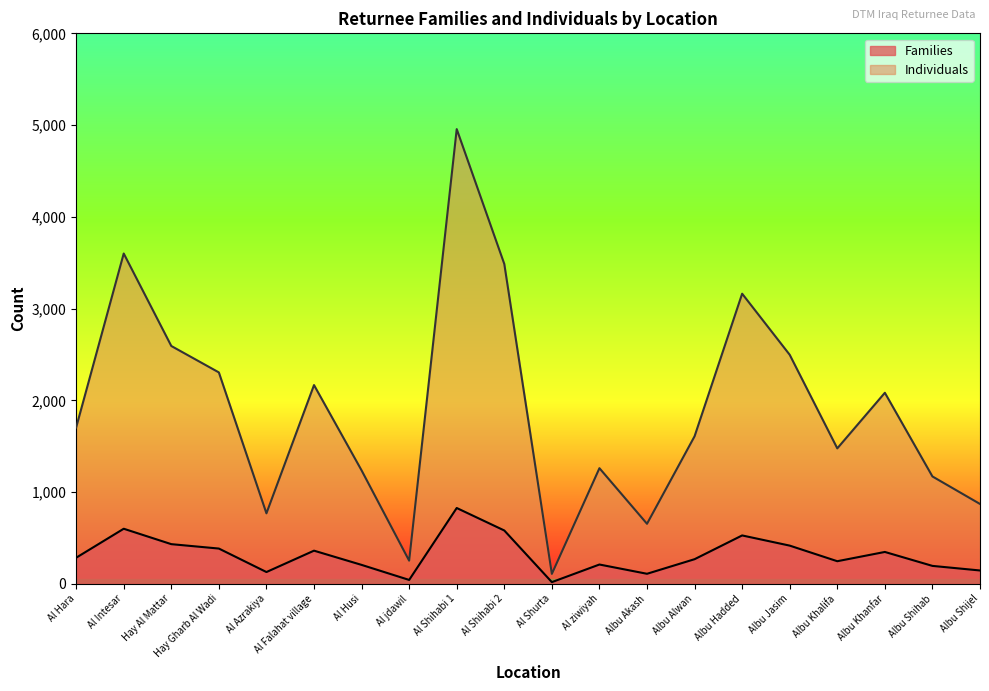

What position from the left is Hay Al Mattar?

3